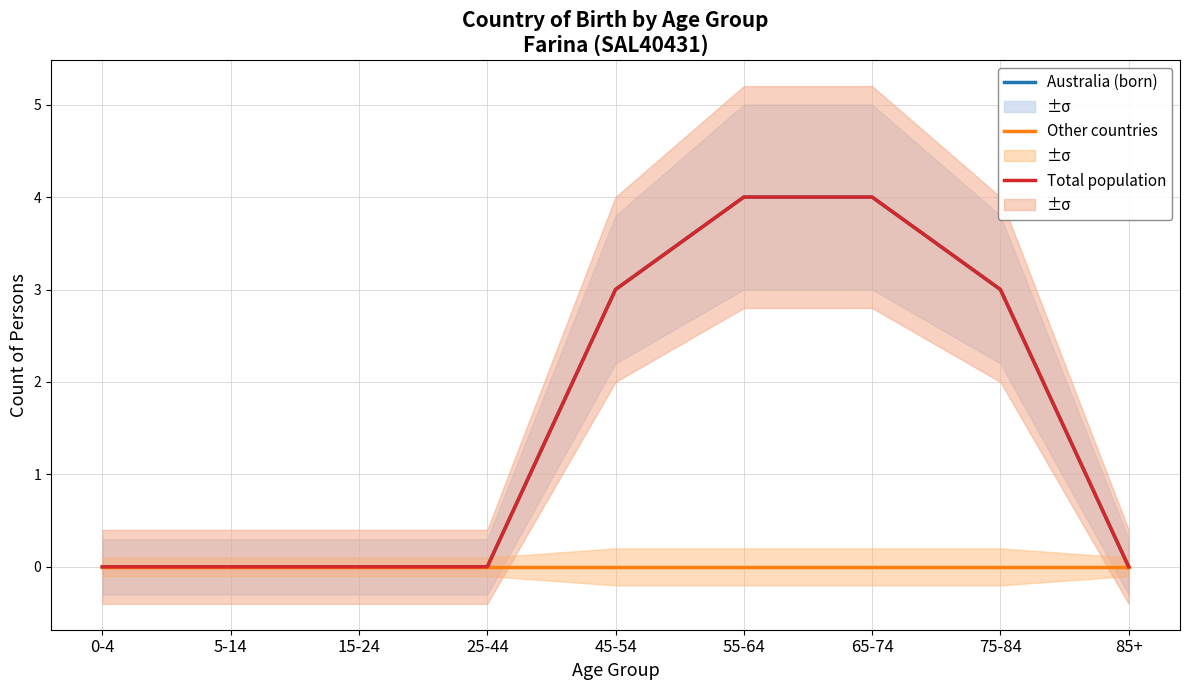

What is the difference between the highest and lowest values at 45-54?

3